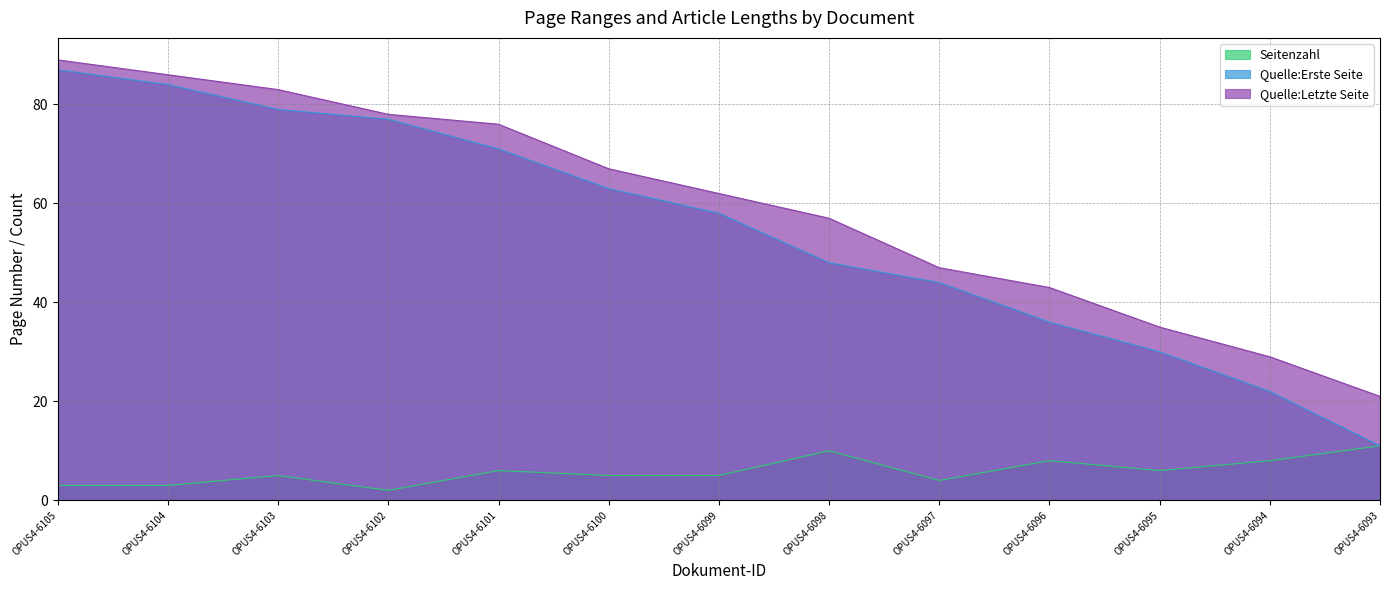

How many values in the Quelle:Letzte Seite series exceed 62?

6